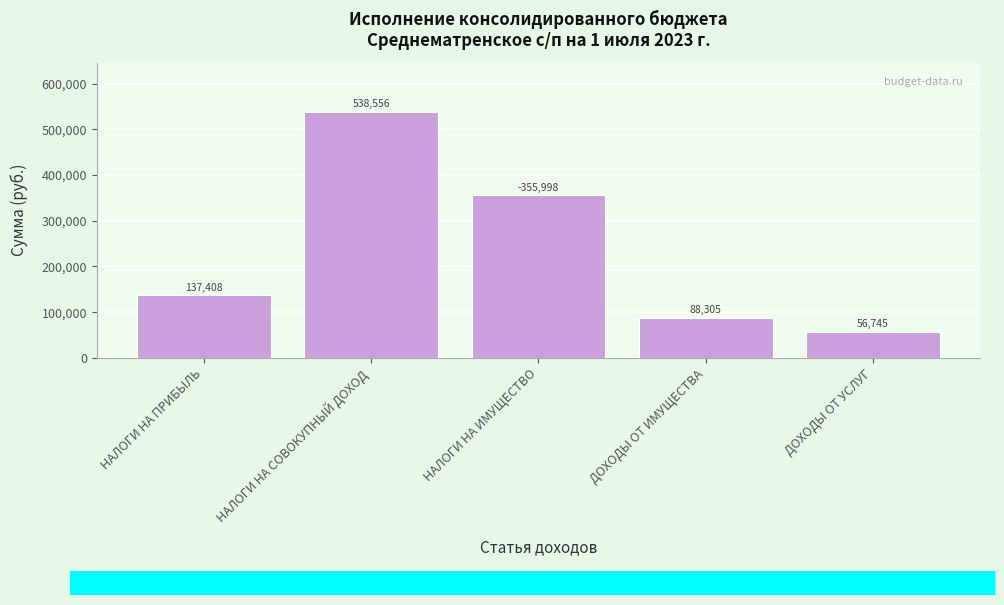

At which label is the value closest to 297650?

НАЛОГИ НА ИМУЩЕСТВО